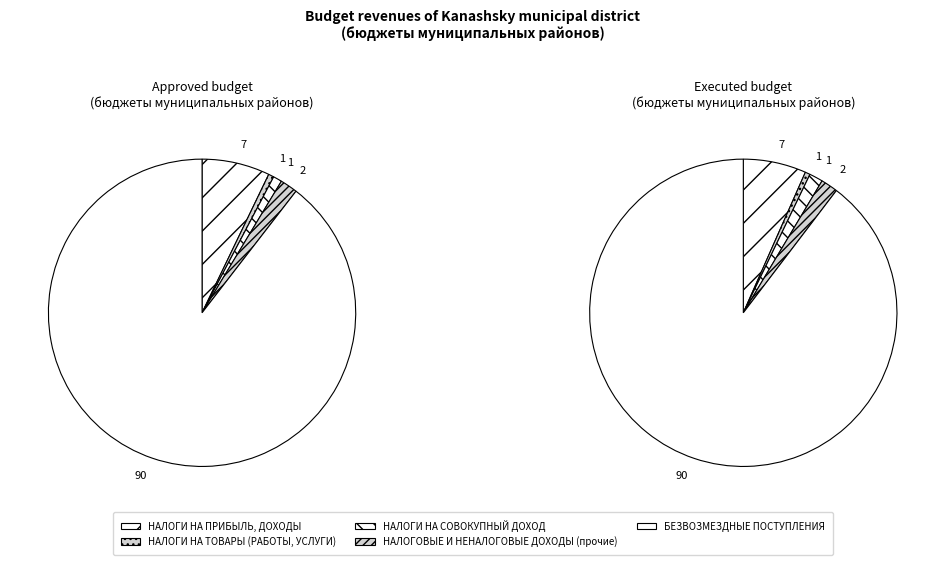

How many slices are in this pie chart?

5